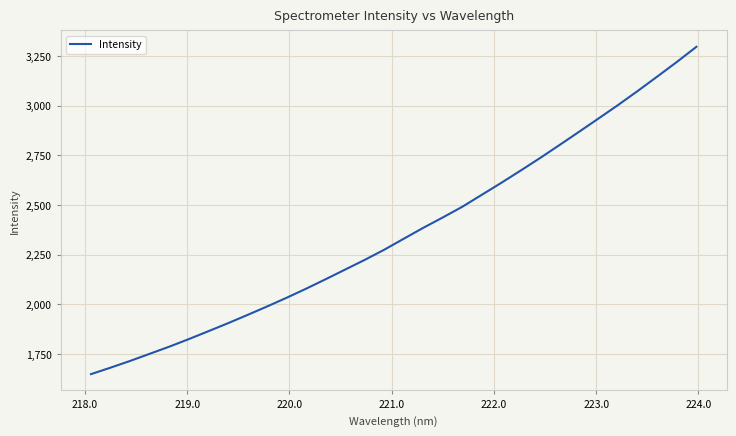

What is the difference between the maximum and minimum values?

1646.6